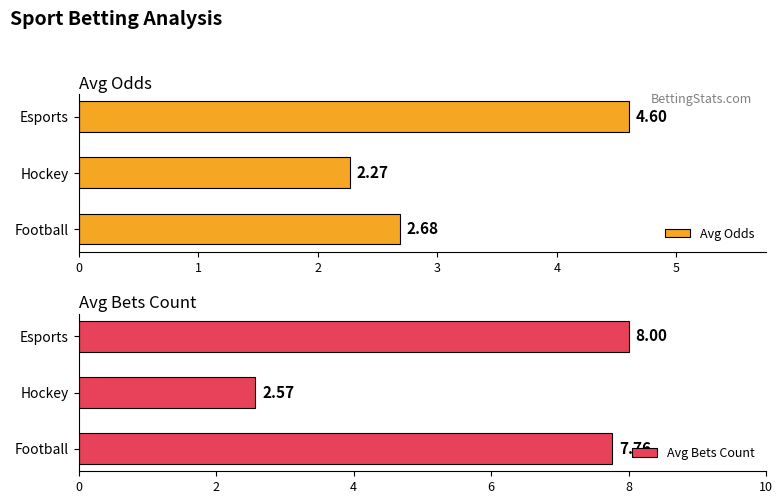

At which label is Avg Odds closest to 3?

Football